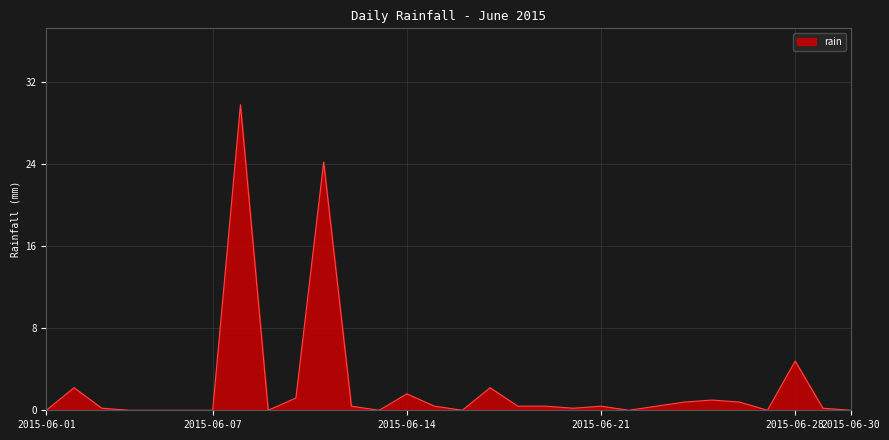

What is the difference between the maximum and minimum values?

29.8